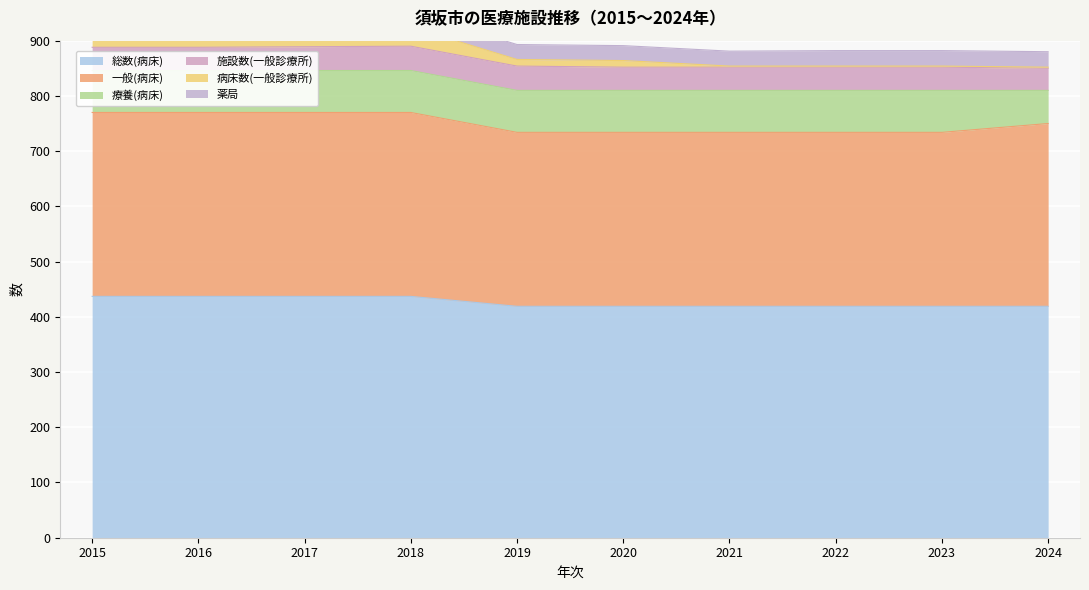

Reading left to right, extract all data points from this chart.

総数(病床): 2015=437	2016=437	2017=437	2018=437	2019=419	2020=419	2021=419	2022=419	2023=419	2024=419
一般(病床): 2015=333	2016=333	2017=333	2018=333	2019=315	2020=315	2021=315	2022=315	2023=315	2024=331
療養(病床): 2015=76	2016=76	2017=76	2018=76	2019=76	2020=76	2021=76	2022=76	2023=76	2024=60
施設数(一般診療所): 2015=42	2016=42	2017=43	2018=44	2019=44	2020=42	2021=42	2022=42	2023=42	2024=40
病床数(一般診療所): 2015=33	2016=35	2017=35	2018=35	2019=12	2020=12	2021=2	2022=2	2023=2	2024=2
薬局: 2015=24	2016=25	2017=27	2018=27	2019=27	2020=27	2021=27	2022=28	2023=28	2024=28